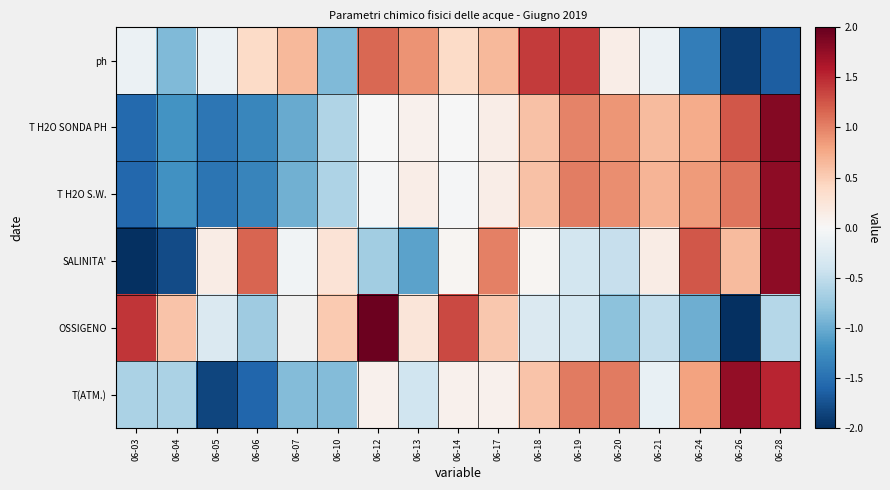

At 06-20, list the series in order from smallest to largest.

OSSIGENO, SALINITA', ph, T H2O SONDA PH, T H2O S.W., T(ATM.)